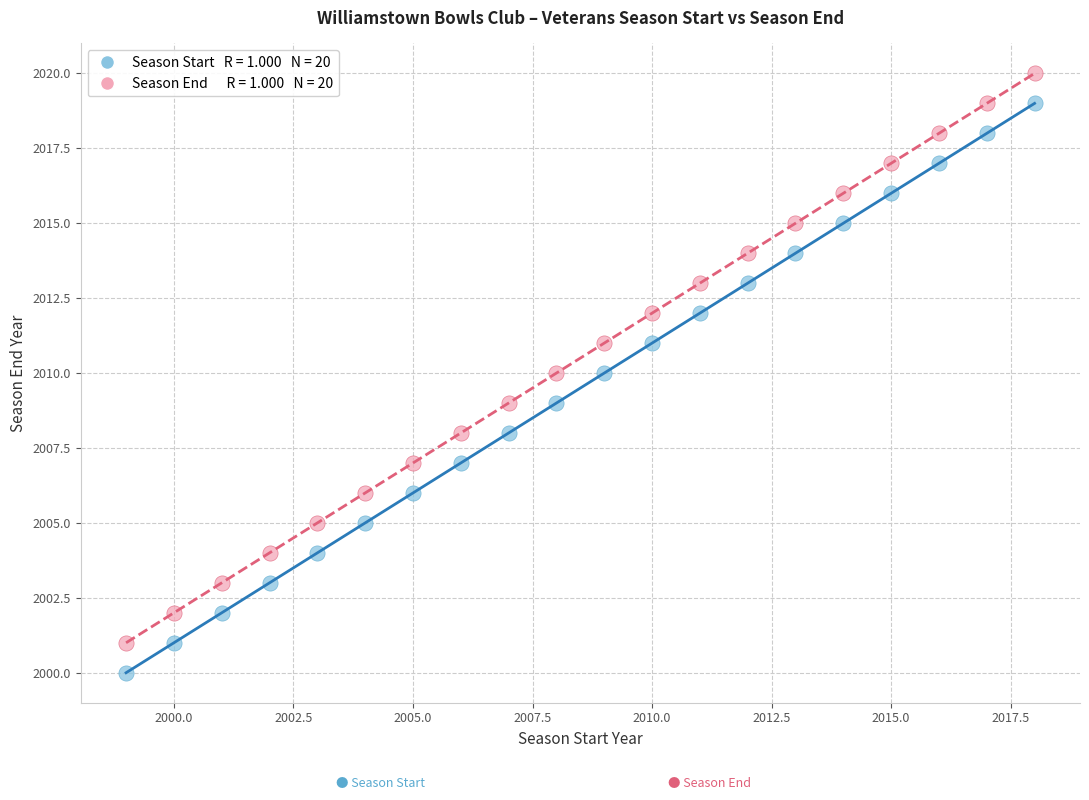

Across all data points, what is the range of X values (max minus min)?

19